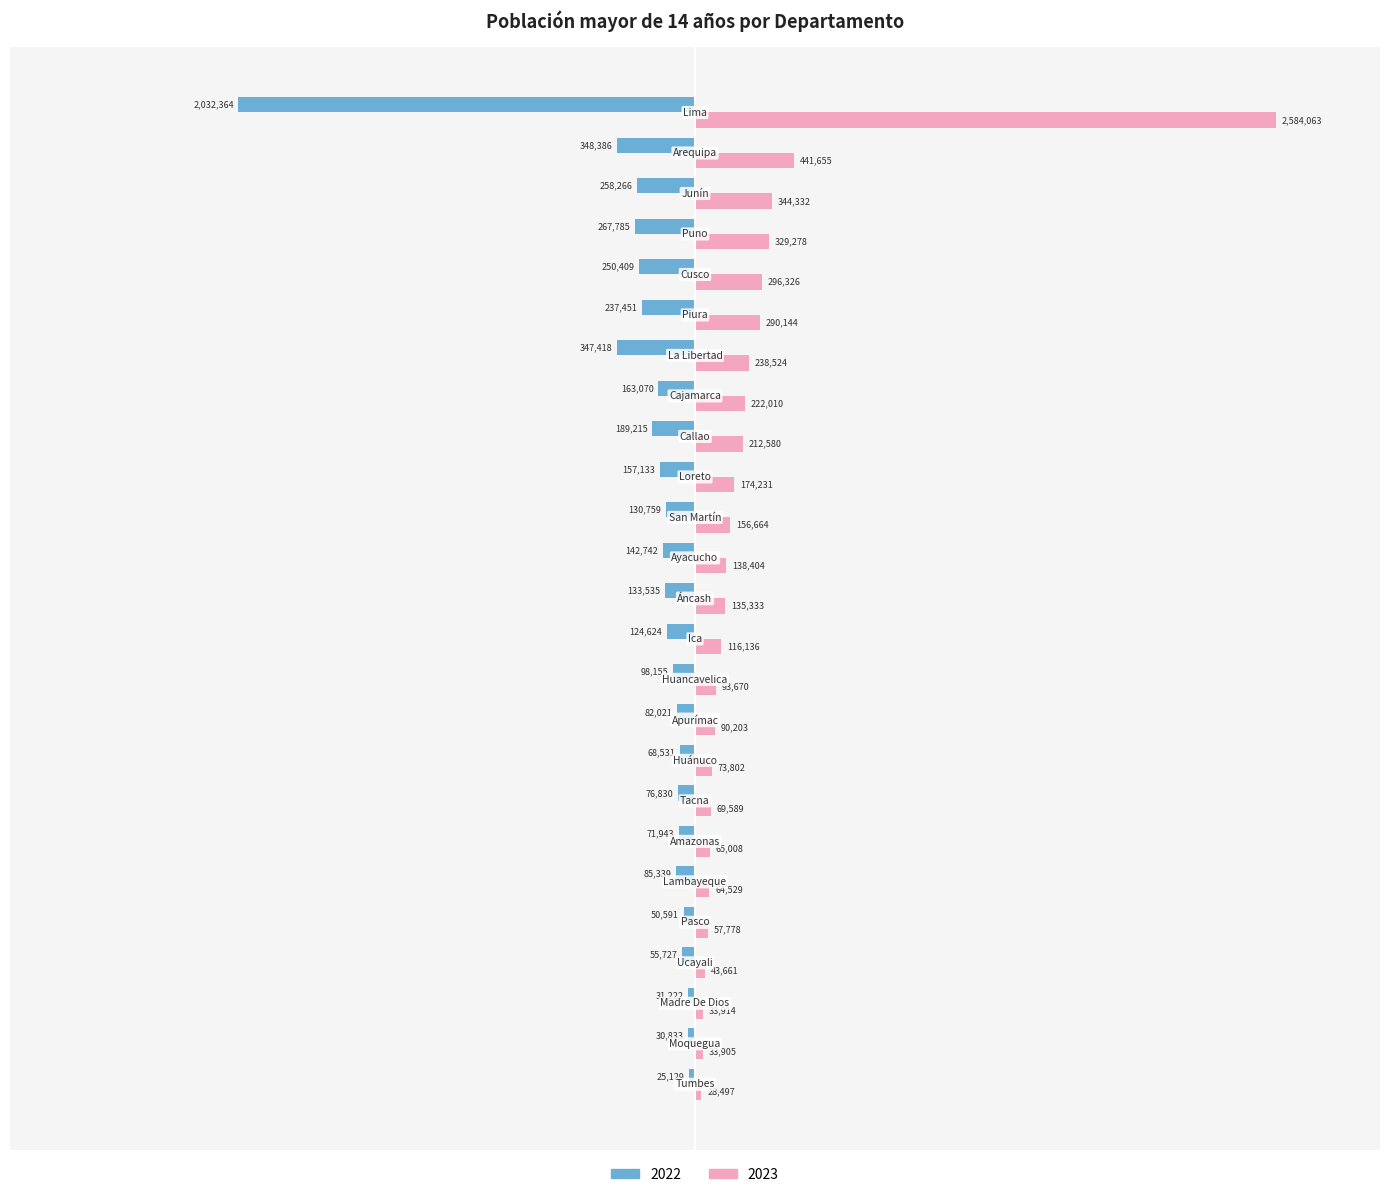

Which series has the largest total across all categories?

2023